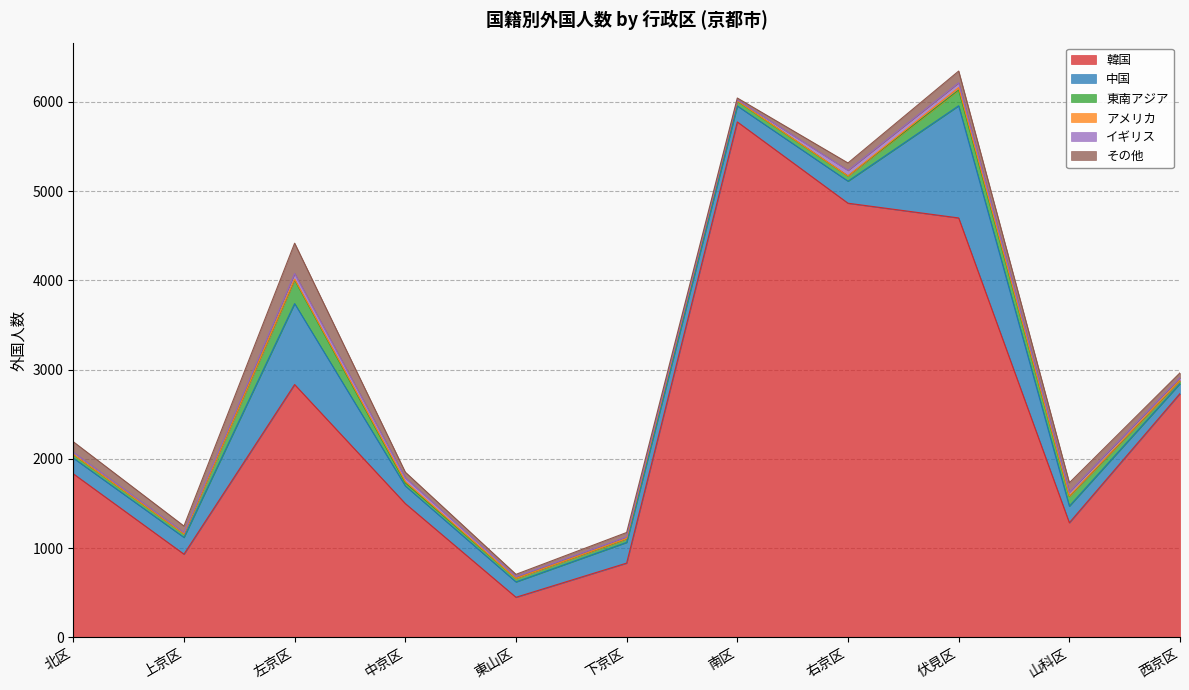

What position from the left is 山科区?

10